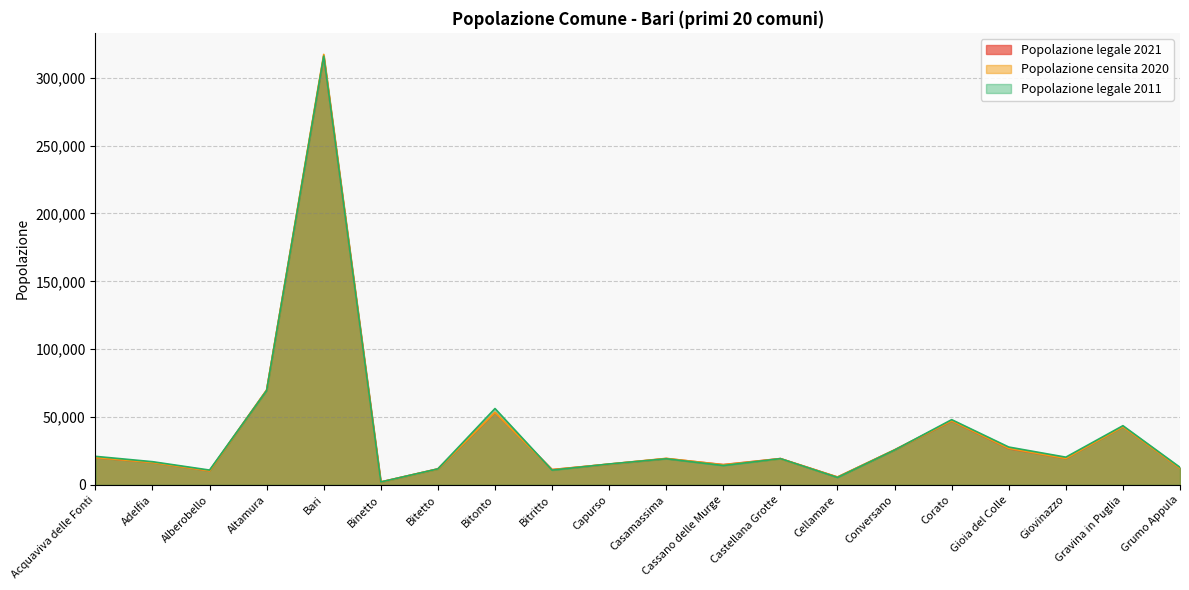

How many lines are shown in the chart?

3